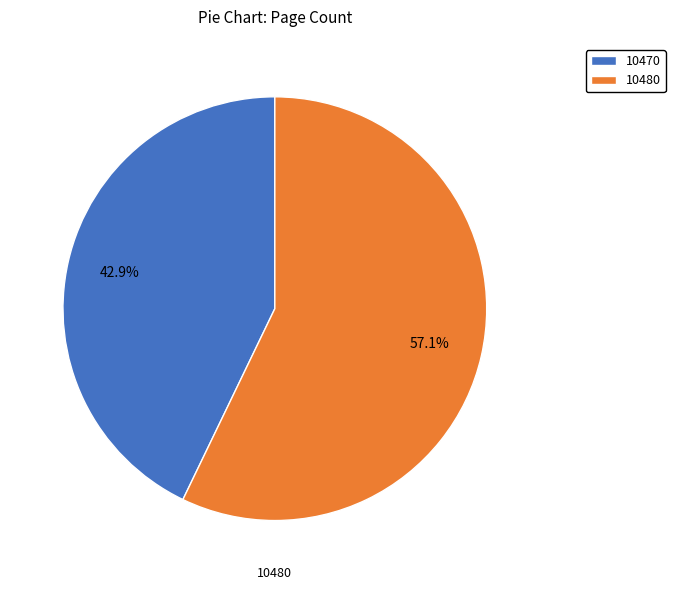

To the nearest percent, what is the average slice percentage?

50%